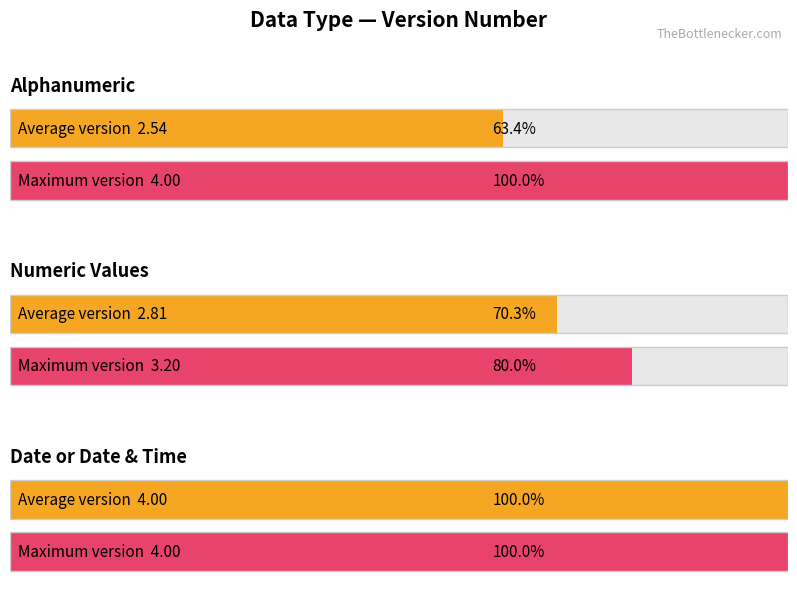

True or false: Average Version Number has a value of 4.7 at 12.

False